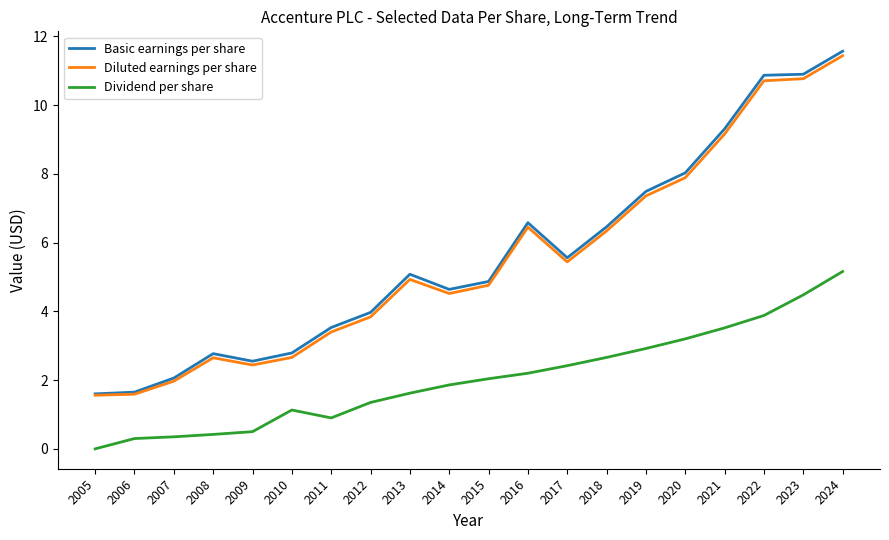

Between 2005 and 2014, which series saw the biggest shift?

Basic earnings per share